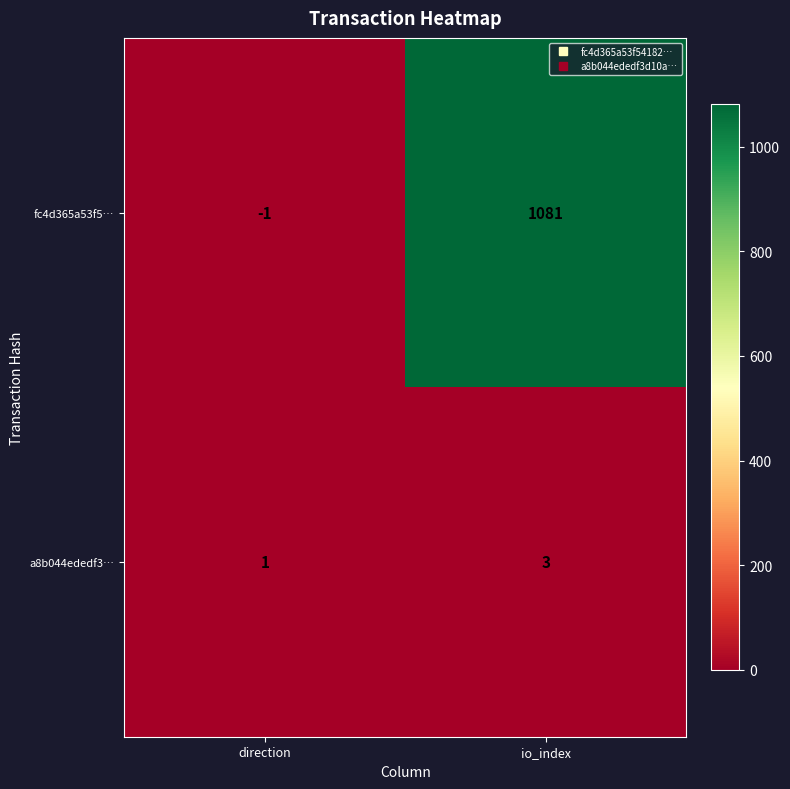

True or false: a8b044ededf3… has a value of 1 at io_index.

False